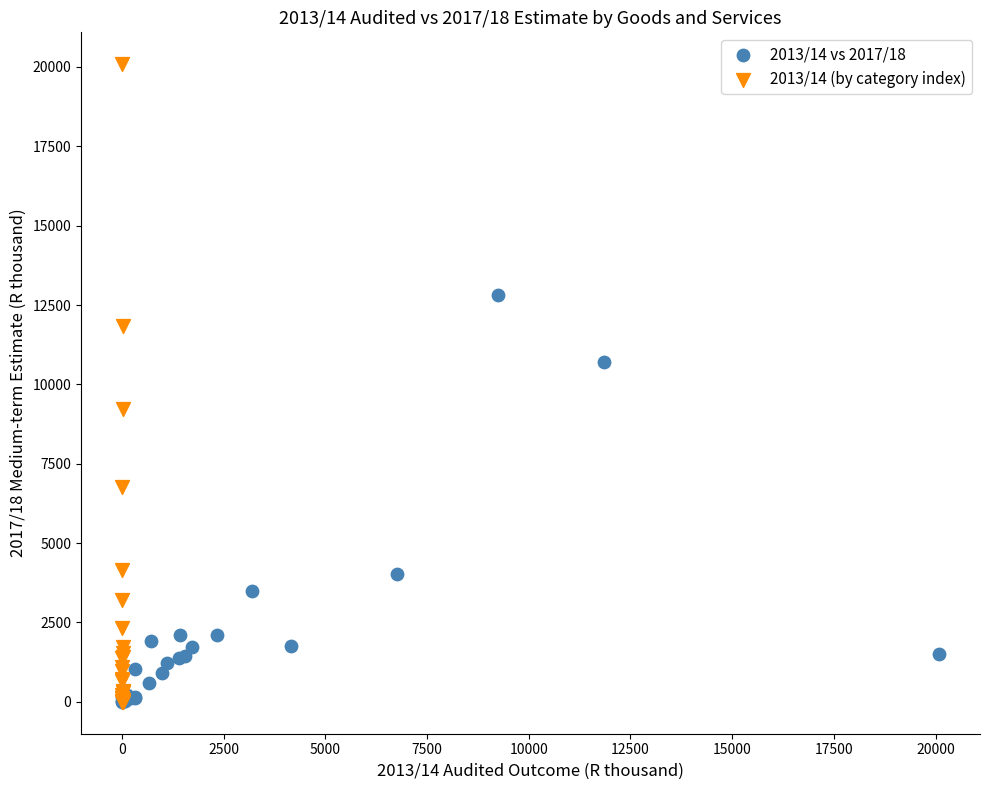

Which series has the widest spread of Y values?

2013/14 (by category index)